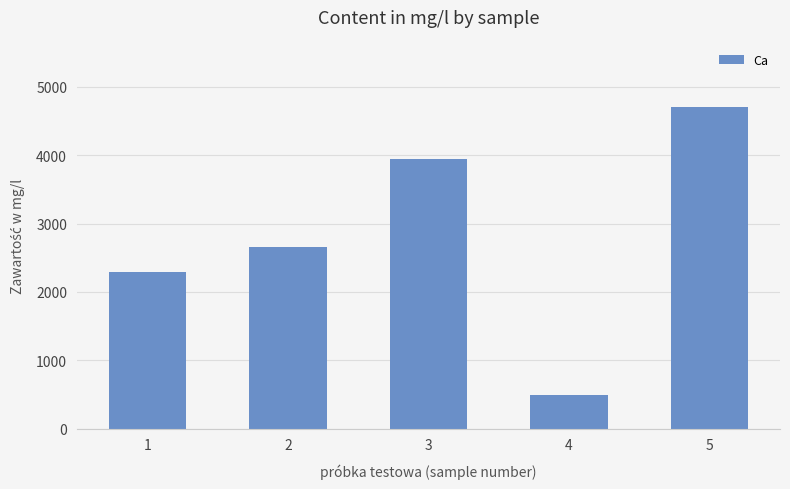

List the labels in order of value, largest first.

5, 3, 2, 1, 4